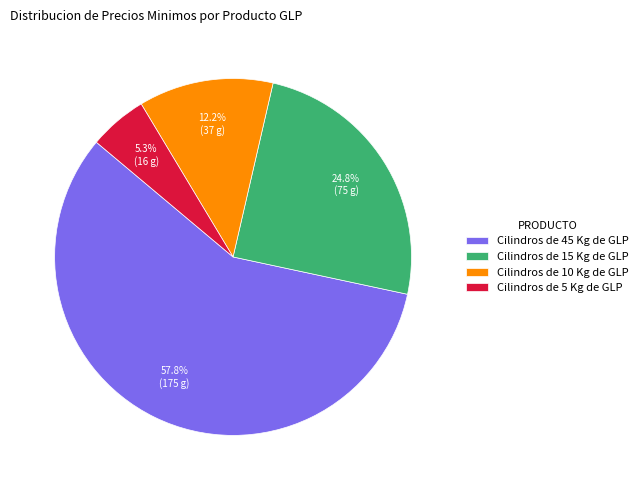

To the nearest percent, what percentage of the pie is Cilindros de 10 Kg de GLP?

12%